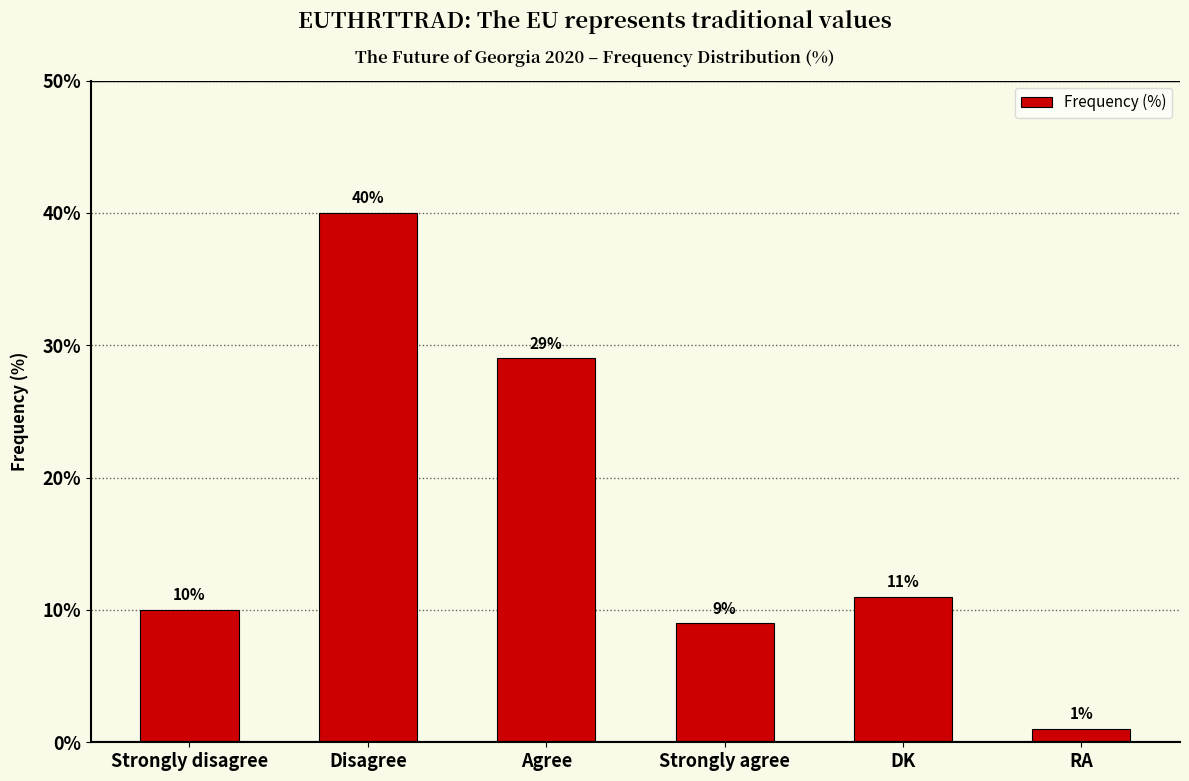

How many data points are less than 11?

3